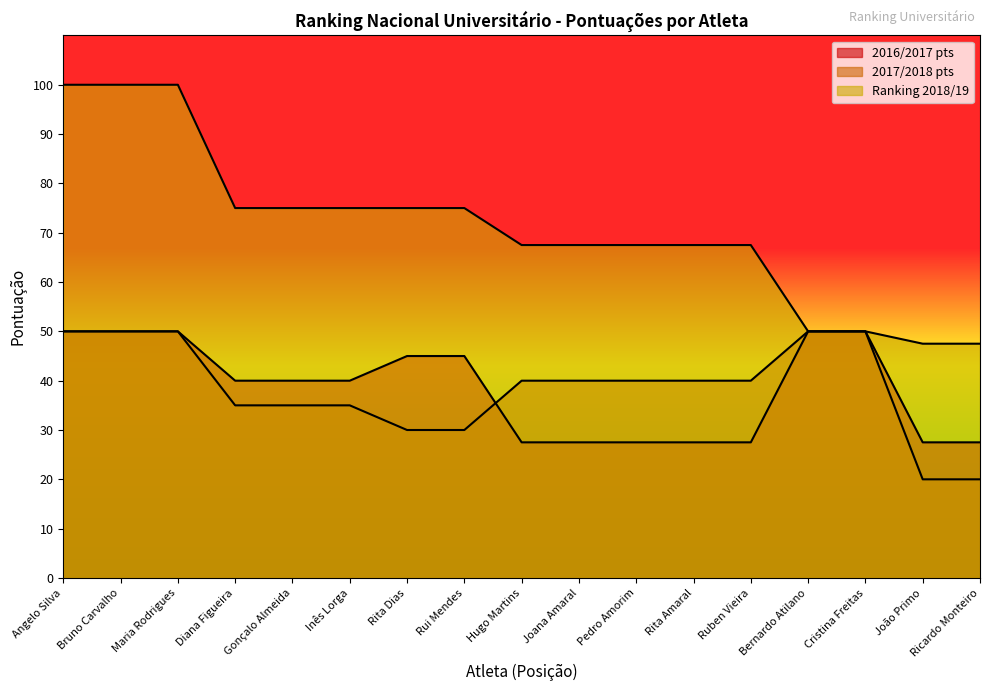

What is the total value across all series at Cristina Freitas?

150.0